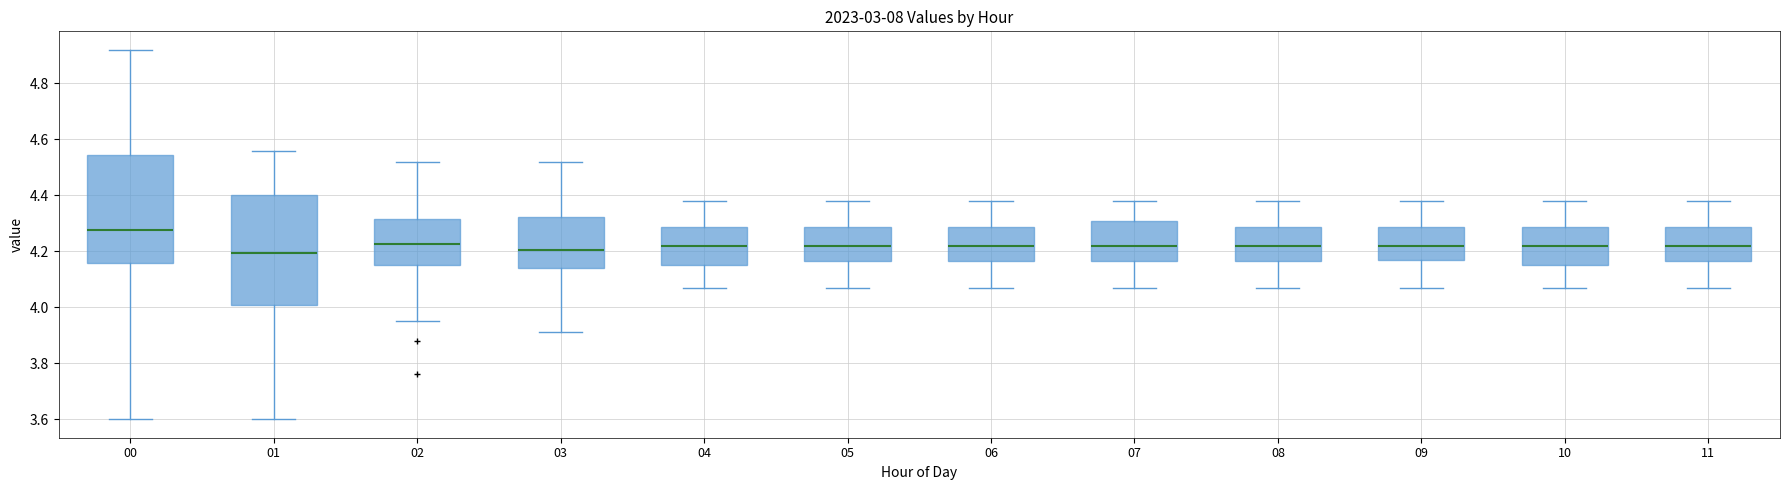

Reading left to right, read every box against the y-axis: the position of its median line, the range the box covers, and the ends of its whiskers. The values are not printed on the chart, so give them approximately, as read against the axis.

00: median 4.28, box 4.16 to 4.54, whiskers 3.60 to 4.92
01: median 4.20, box 4.00 to 4.40, whiskers 3.60 to 4.56
02: median 4.22, box 4.16 to 4.32, whiskers 3.96 to 4.52
03: median 4.20, box 4.14 to 4.32, whiskers 3.92 to 4.52
04: median 4.22, box 4.16 to 4.28, whiskers 4.08 to 4.38
05: median 4.22, box 4.16 to 4.28, whiskers 4.08 to 4.38
06: median 4.22, box 4.16 to 4.28, whiskers 4.08 to 4.38
07: median 4.22, box 4.16 to 4.32, whiskers 4.08 to 4.38
08: median 4.22, box 4.16 to 4.28, whiskers 4.08 to 4.38
09: median 4.22, box 4.18 to 4.28, whiskers 4.08 to 4.38
10: median 4.22, box 4.16 to 4.28, whiskers 4.08 to 4.38
11: median 4.22, box 4.16 to 4.28, whiskers 4.08 to 4.38